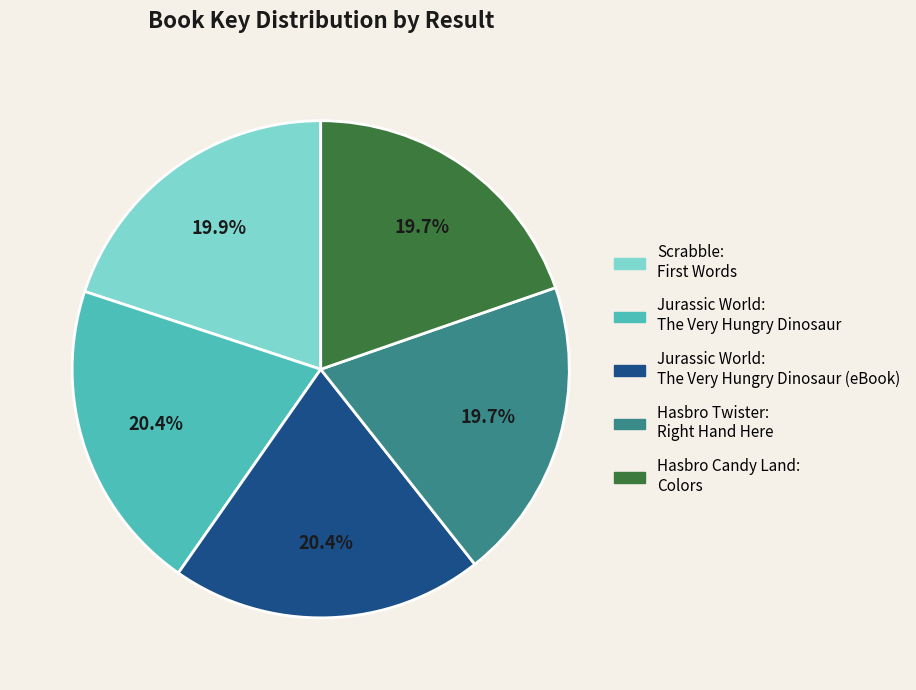

How many slices are in this pie chart?

5